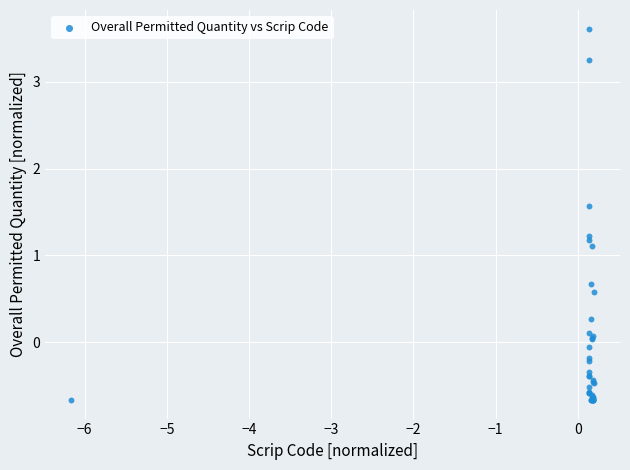

What Y value in the scatter plot is closest to 1?

1.1